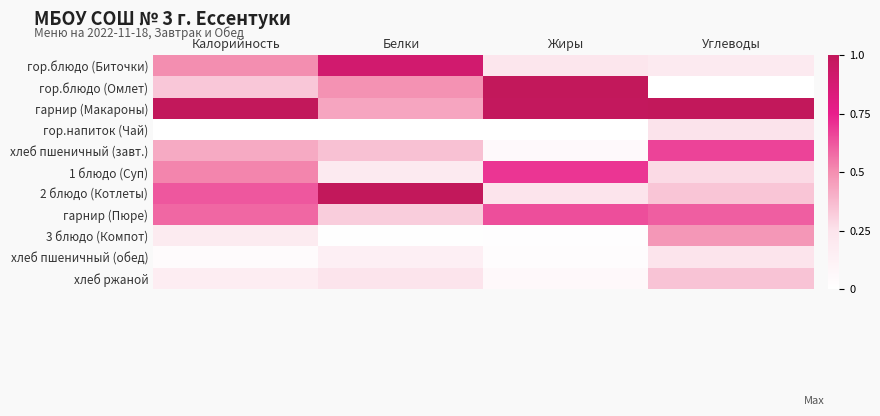

Which series has the largest total across all categories?

гарнир (Макароны)